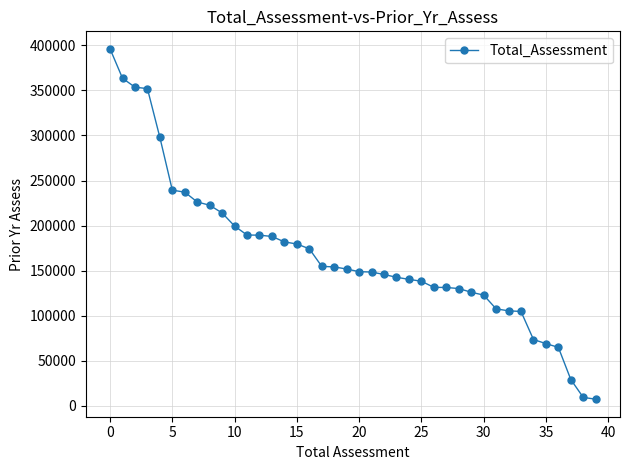

What is the value of the 21st point from the left?

148921